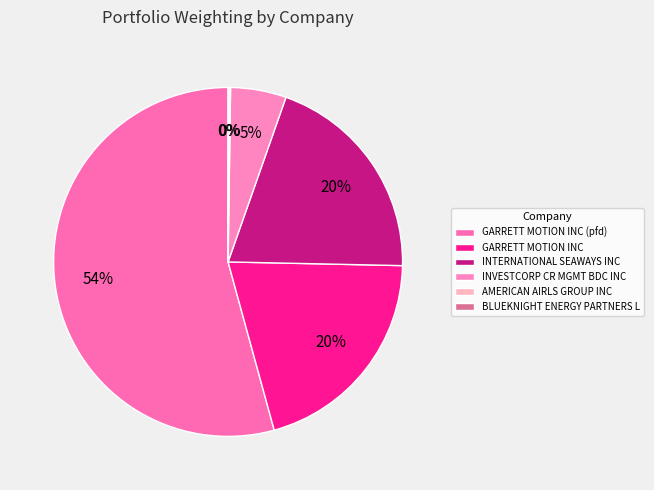

Which category has the biggest portion of the pie?

GARRETT MOTION INC (pfd)